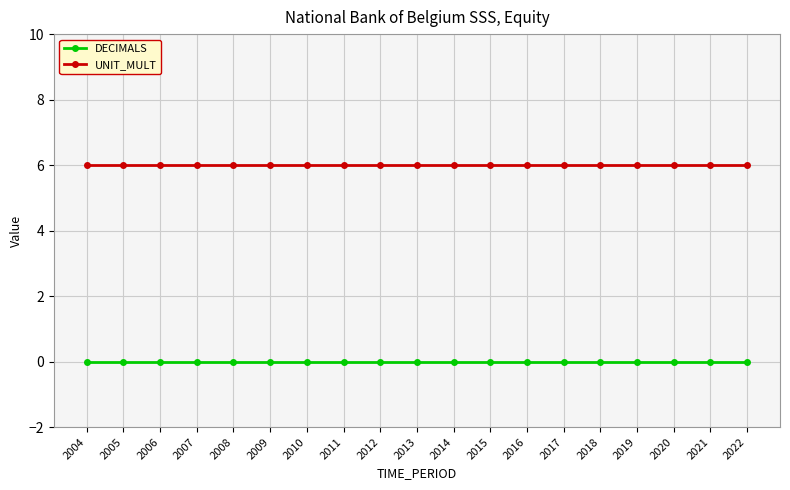

What is the value of the UNIT_MULT point at the 2nd from the left?

6